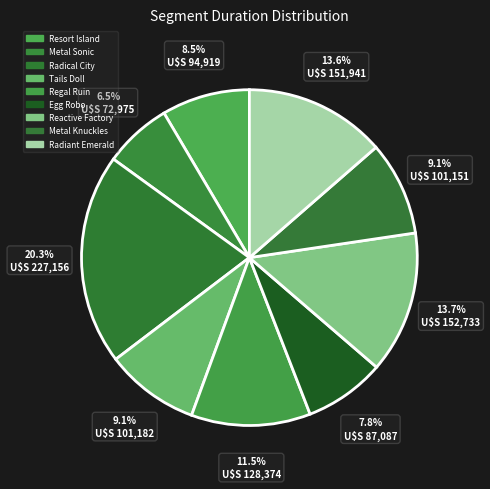

Which slice is the smallest?

Metal Sonic